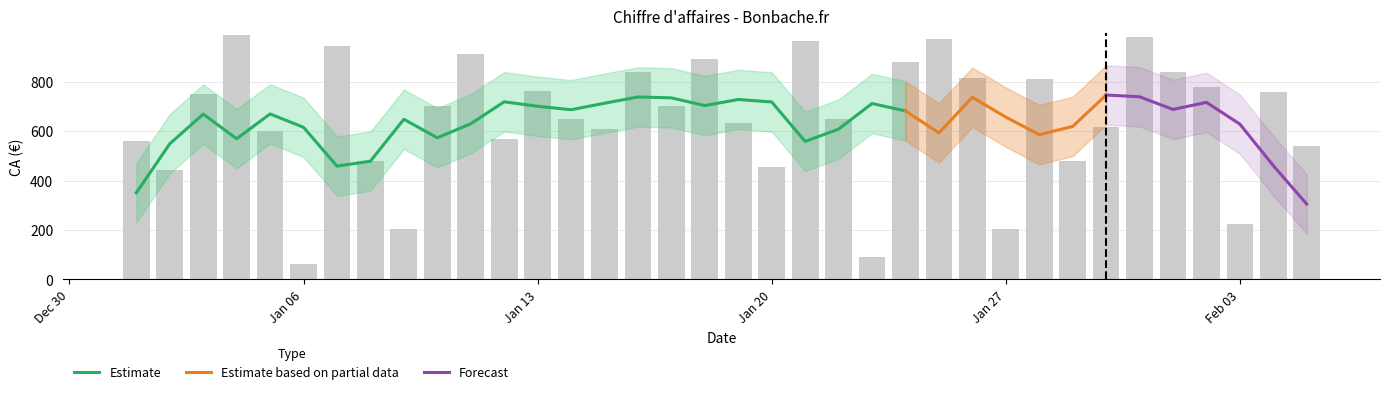

True or false: the data shows 1604 at 2020-01-07.

False